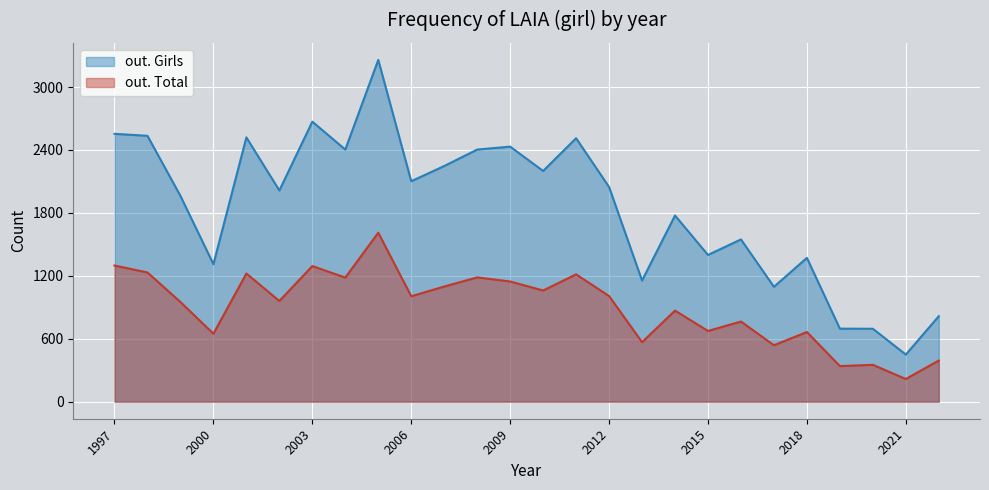

Between 2022 and 2012, which is larger?

2012